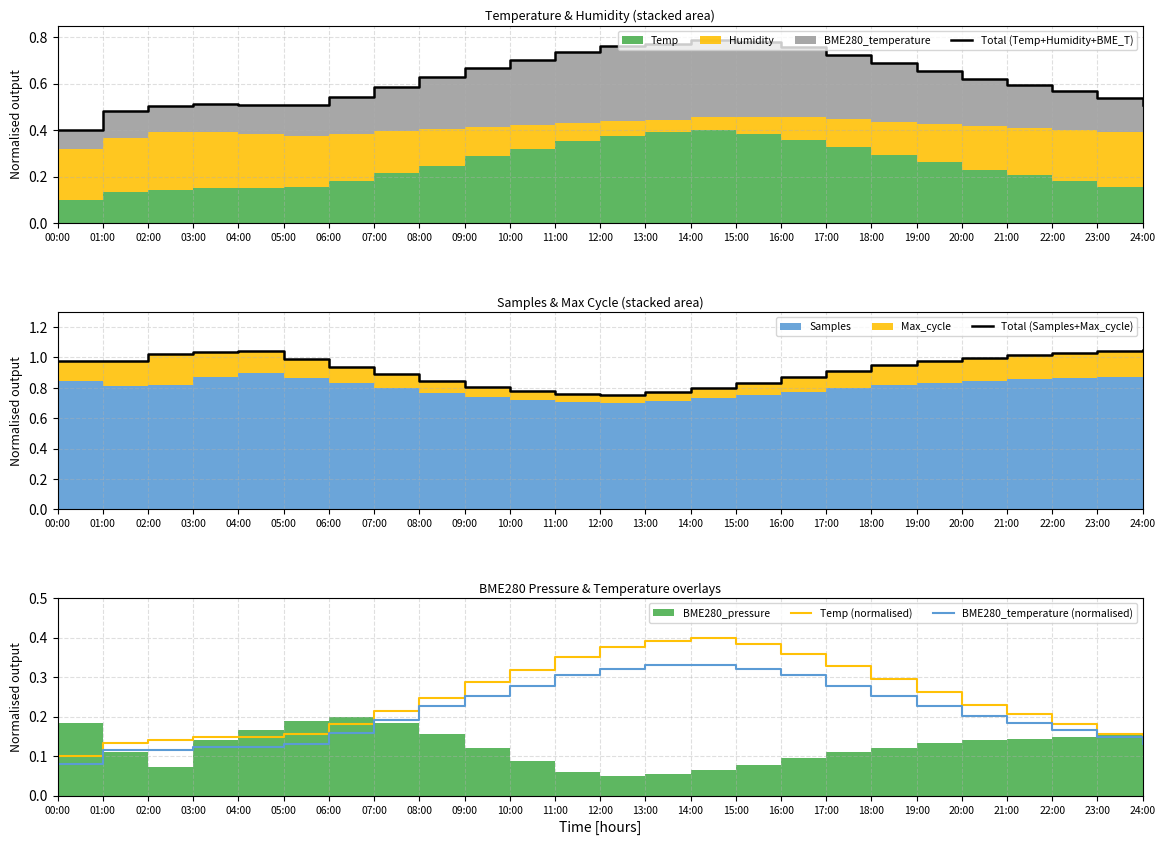

Where is Temp (normalised) nearest to the value 0?

00:00